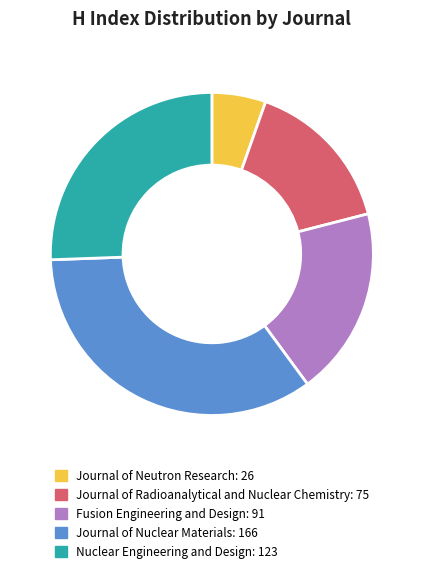

Approximately how many times larger is the value at Journal of Nuclear Materials compared to Journal of Radioanalytical and Nuclear Chemistry?

2.2